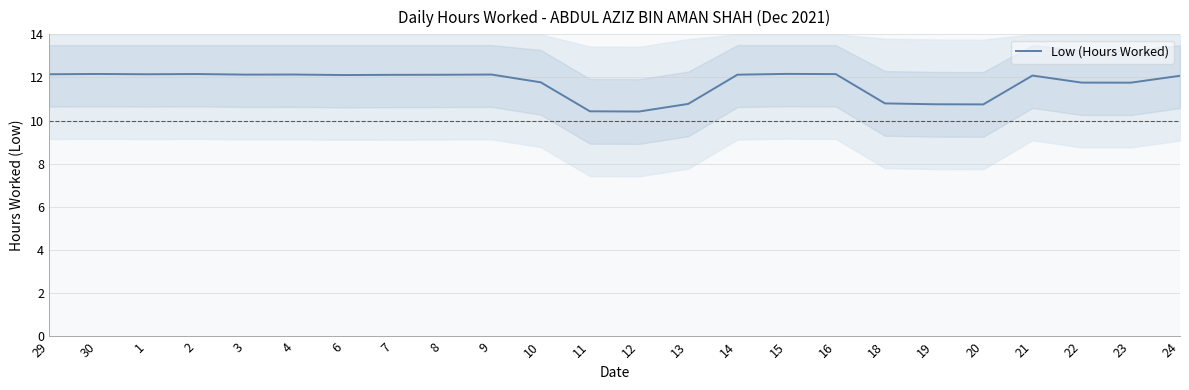

Read the value at 11.

10.4